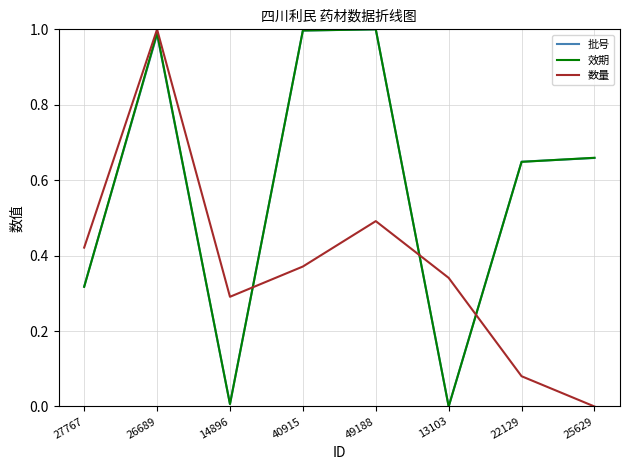

What position from the right is 25629?

1